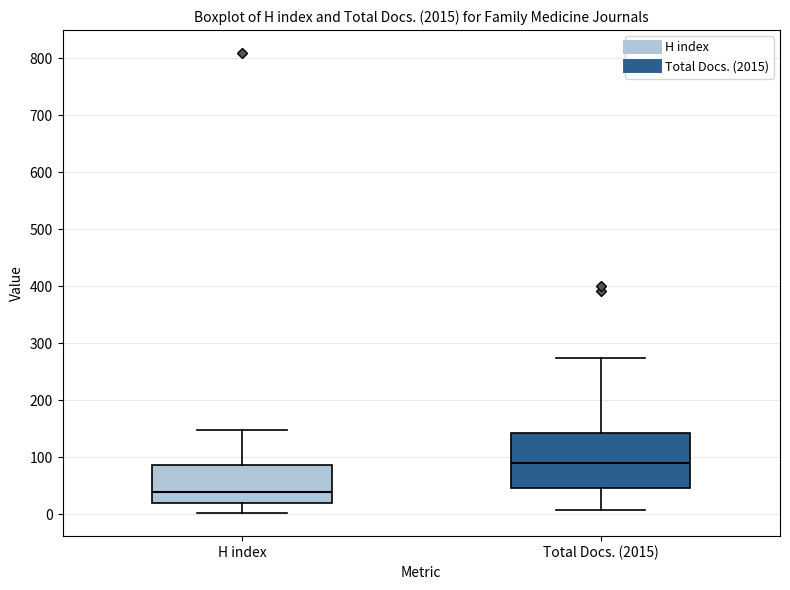

Reading left to right, read every box against the y-axis: the position of its median line, the range the box covers, and the ends of its whiskers. The values are not printed on the chart, so give them approximately, as read against the axis.

H index: median 40, box 20 to 90, whiskers 0 to 150
Total Docs. (2015): median 90, box 50 to 140, whiskers 10 to 270